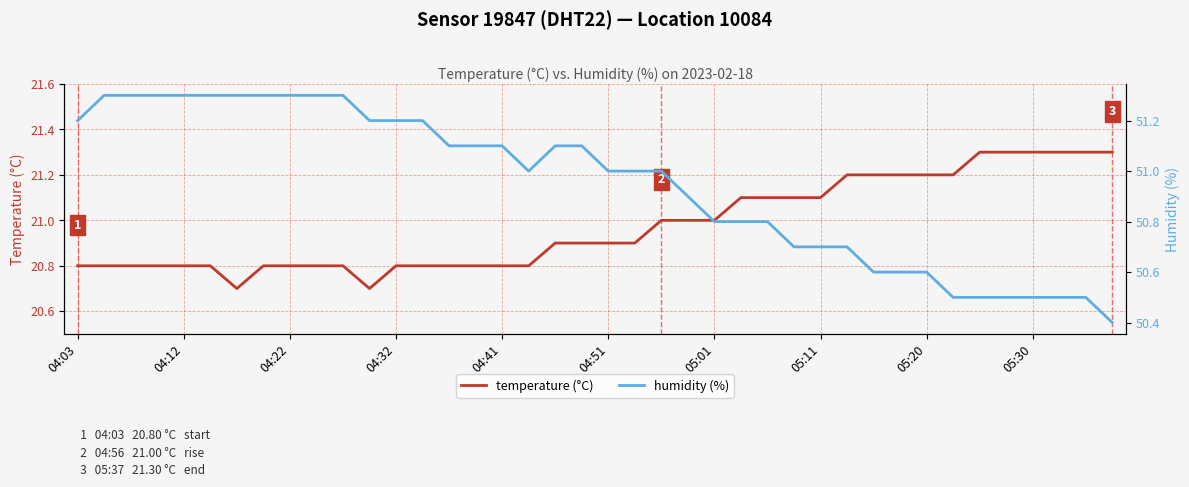

True or false: temperature (°C) has a value of 20.8 at 04:22.

True